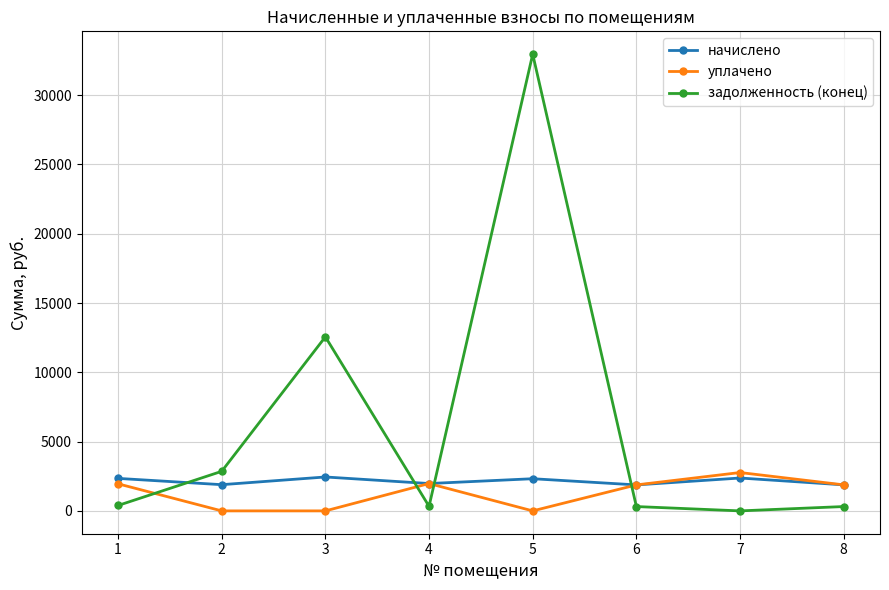

What is the lowest value of the начислено series?

1874.4